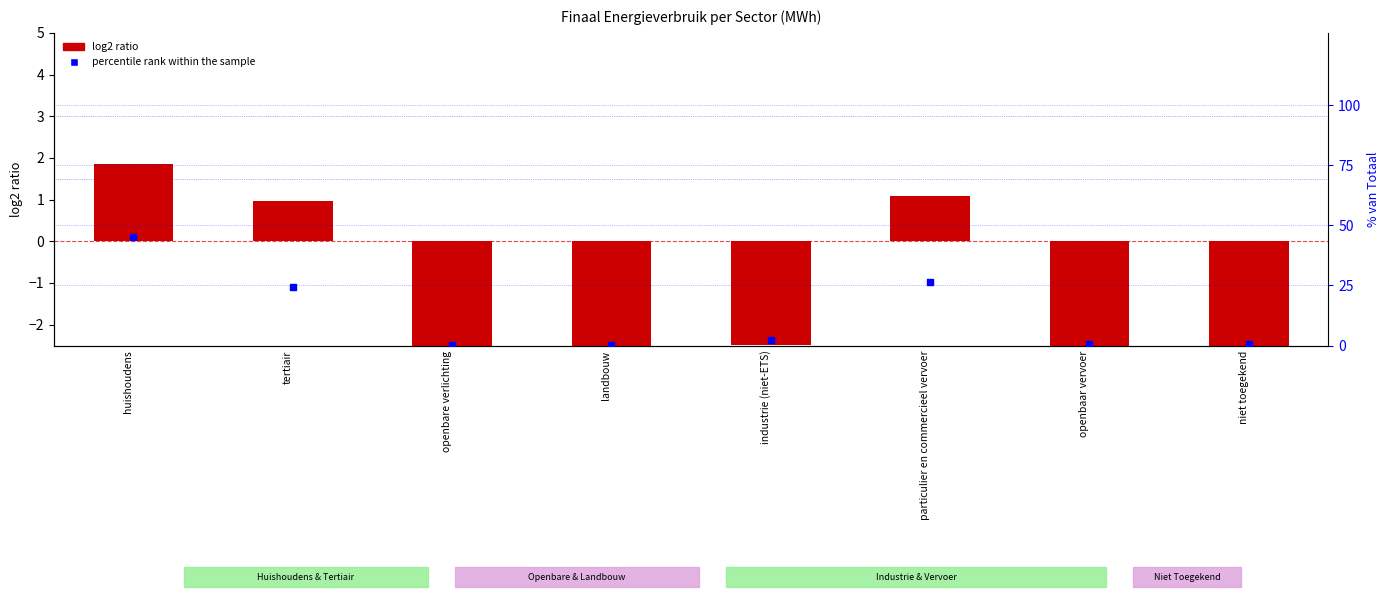

Which series reaches the maximum Y coordinate?

percentile rank within the sample